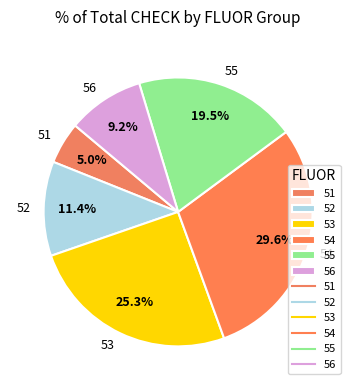

Is the sum of 56 and 52 greater than half?

No